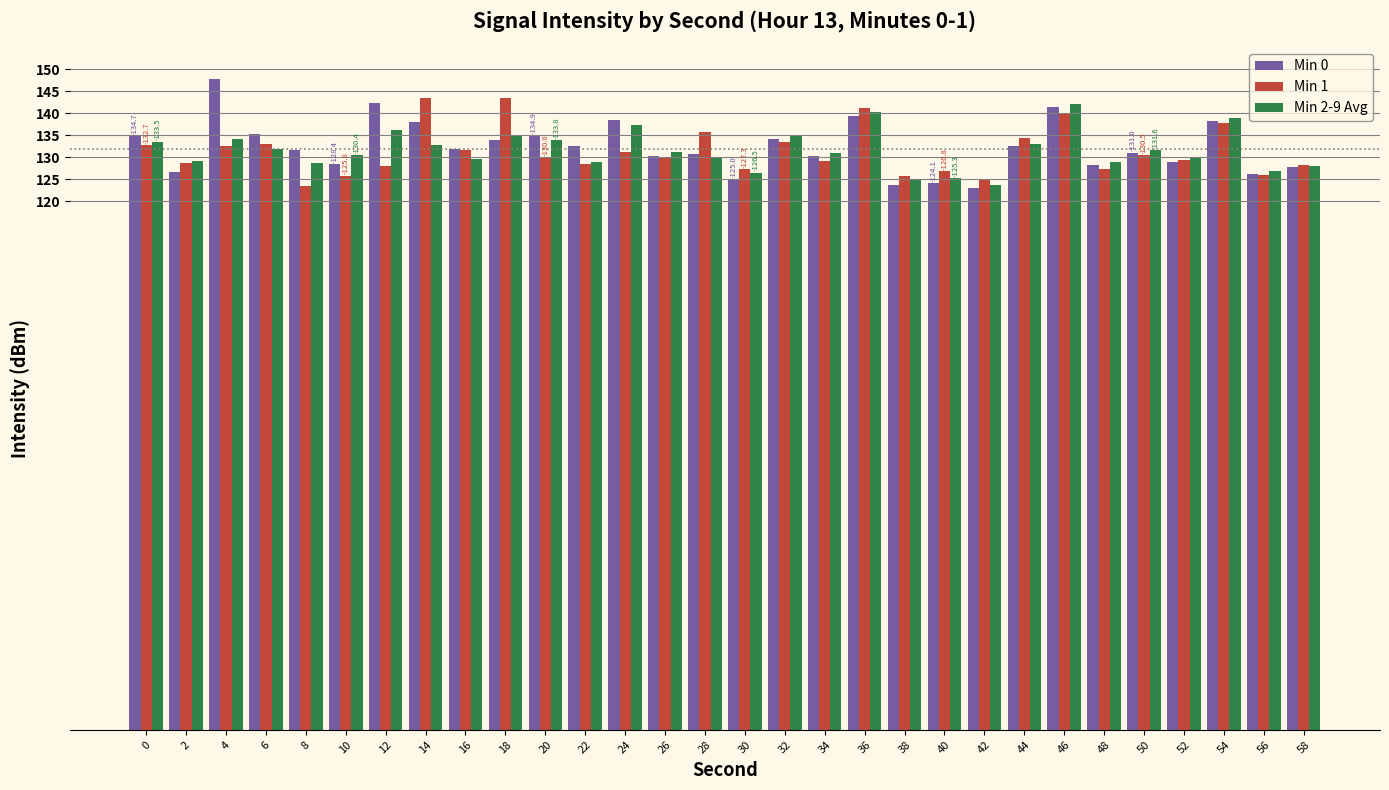

What is the value of the Min 0 bar at the 16th from the left?

125.0